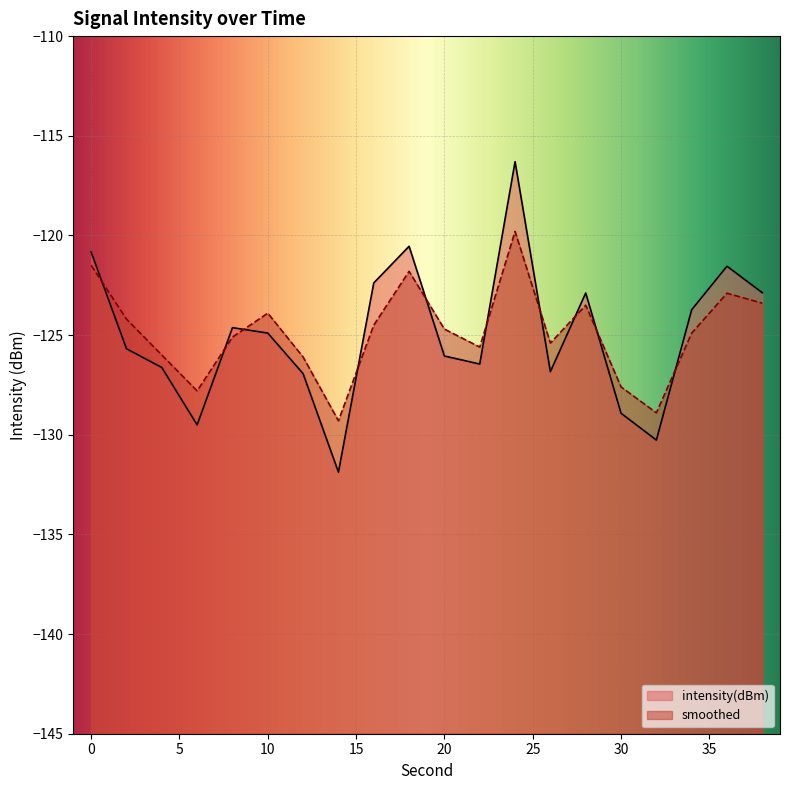

Is it true that smoothed equals -63.3 at 38?

False